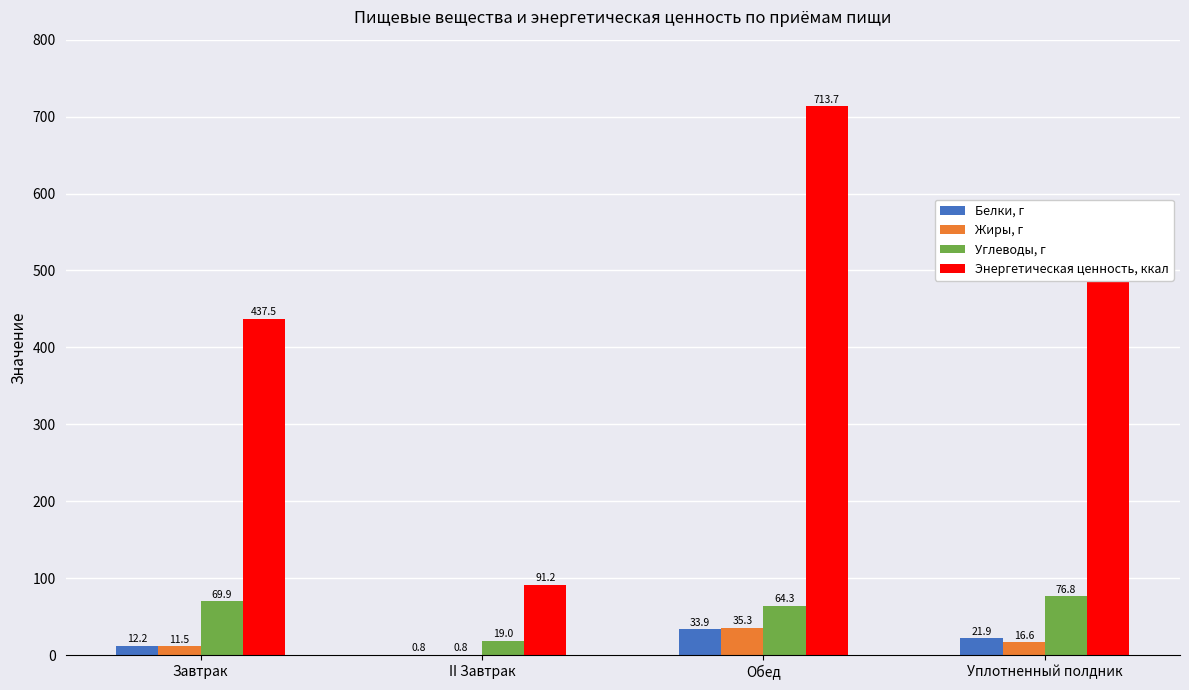

At which category is the sum across all series the highest?

Обед